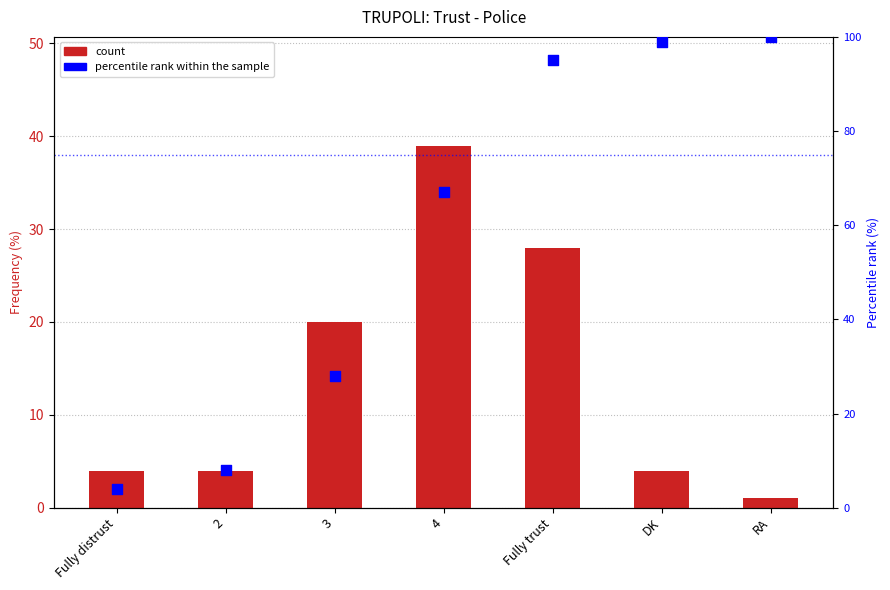

At which category is the sum across all series the highest?

Fully trust